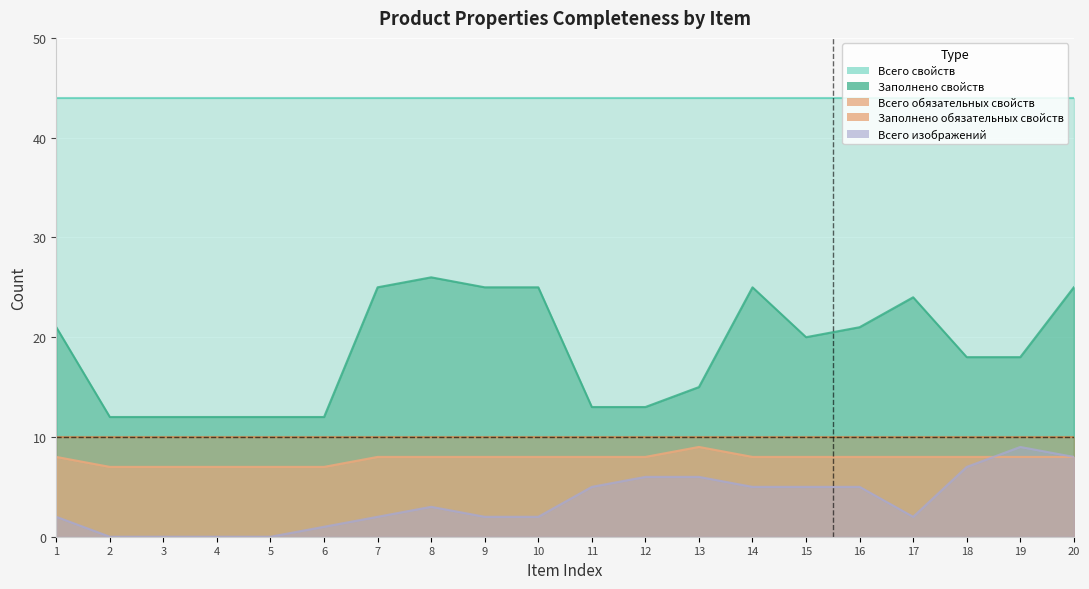

At which category is the sum across all series the highest?

20